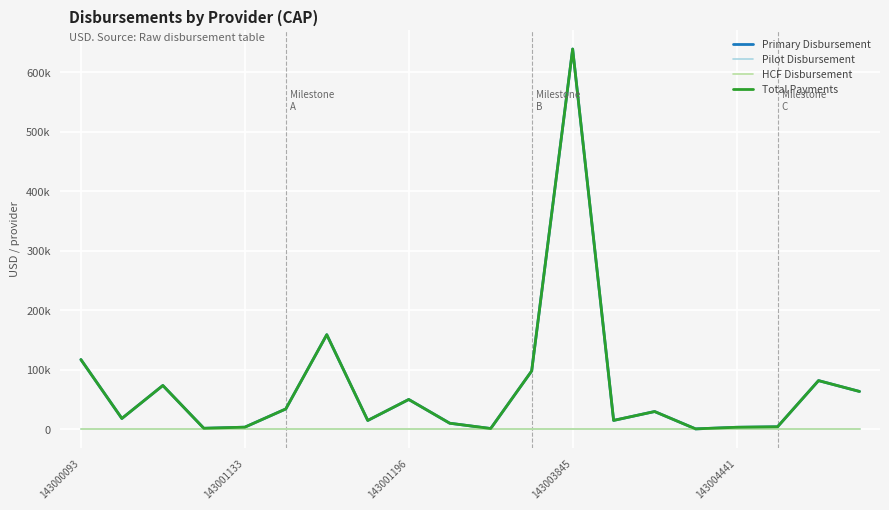

Does the chart display data point markers on the line(s)?

No